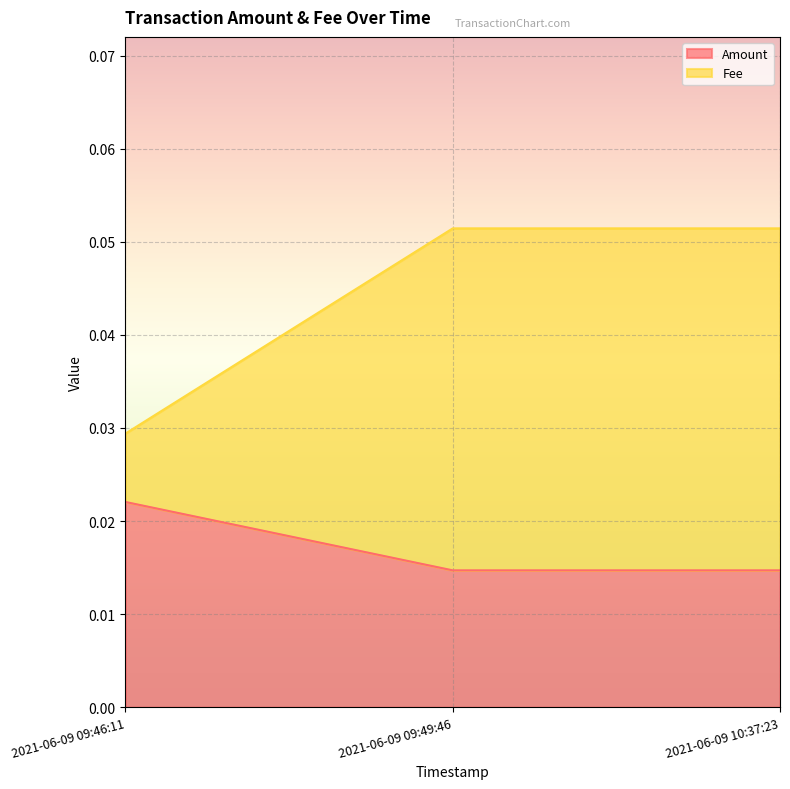

How many data points does each series have?

3